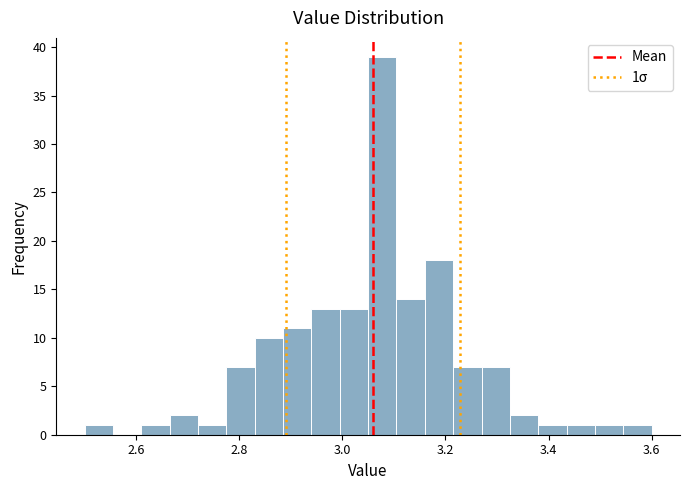

Around what value on the x-axis is the tallest bar? Give the approximate position of its centre, as read against the axis.

3.08